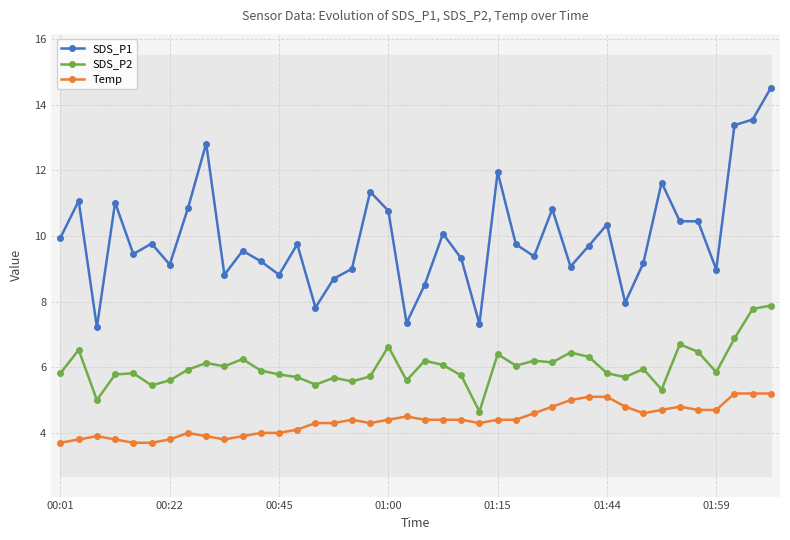

What is the highest value of the Temp series?

5.2